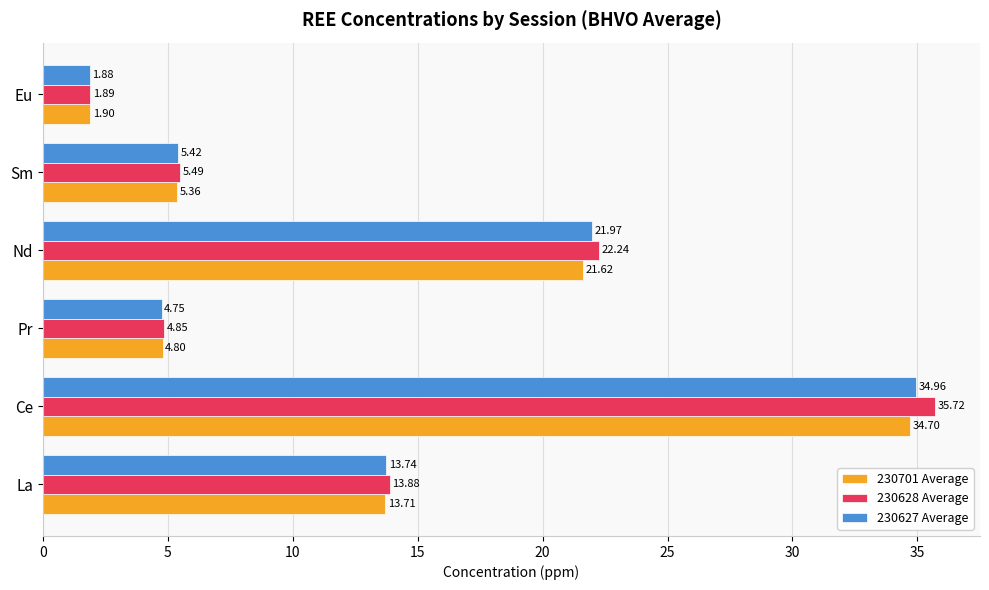

Which series has the widest spread of values?

230628 Average